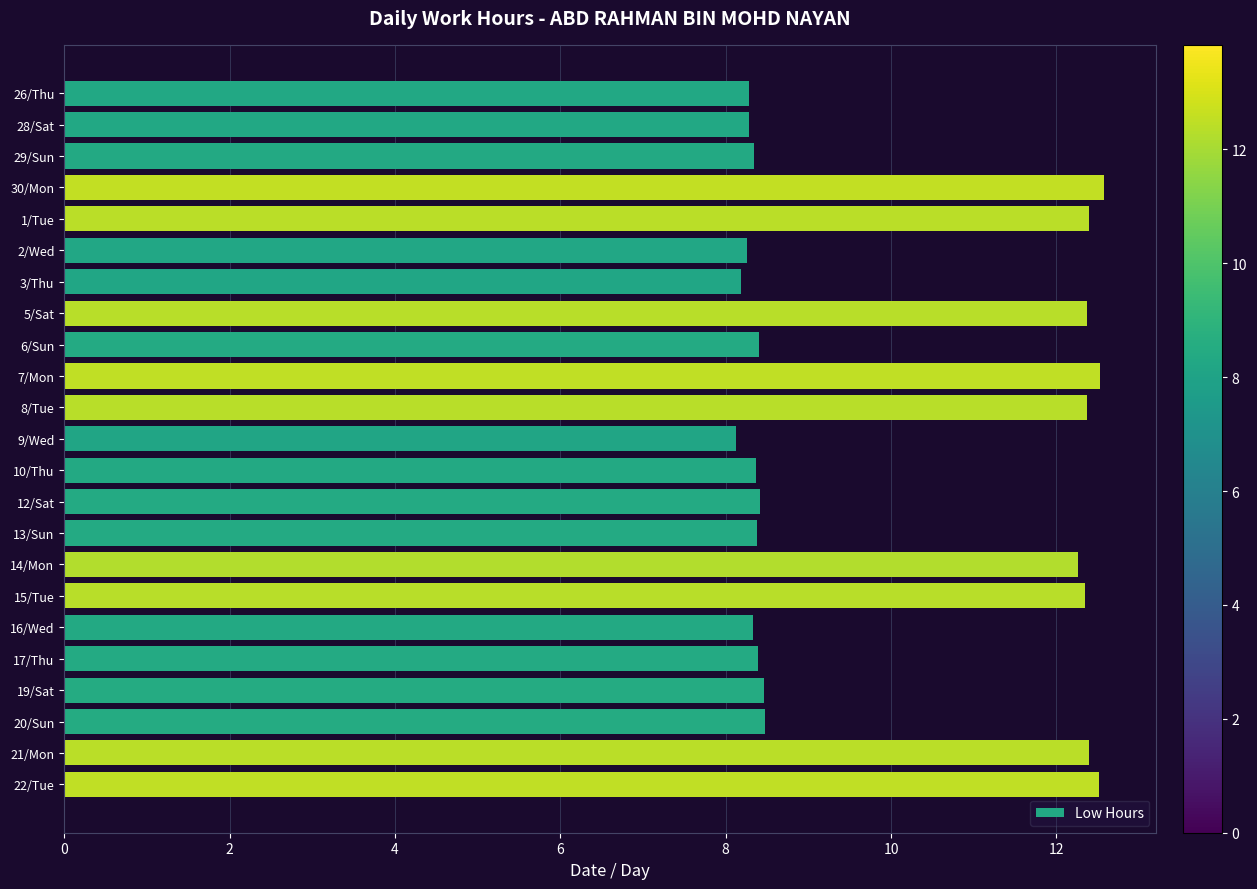

The chart shows a value of 2.2 at 17/Thu. True or false?

False